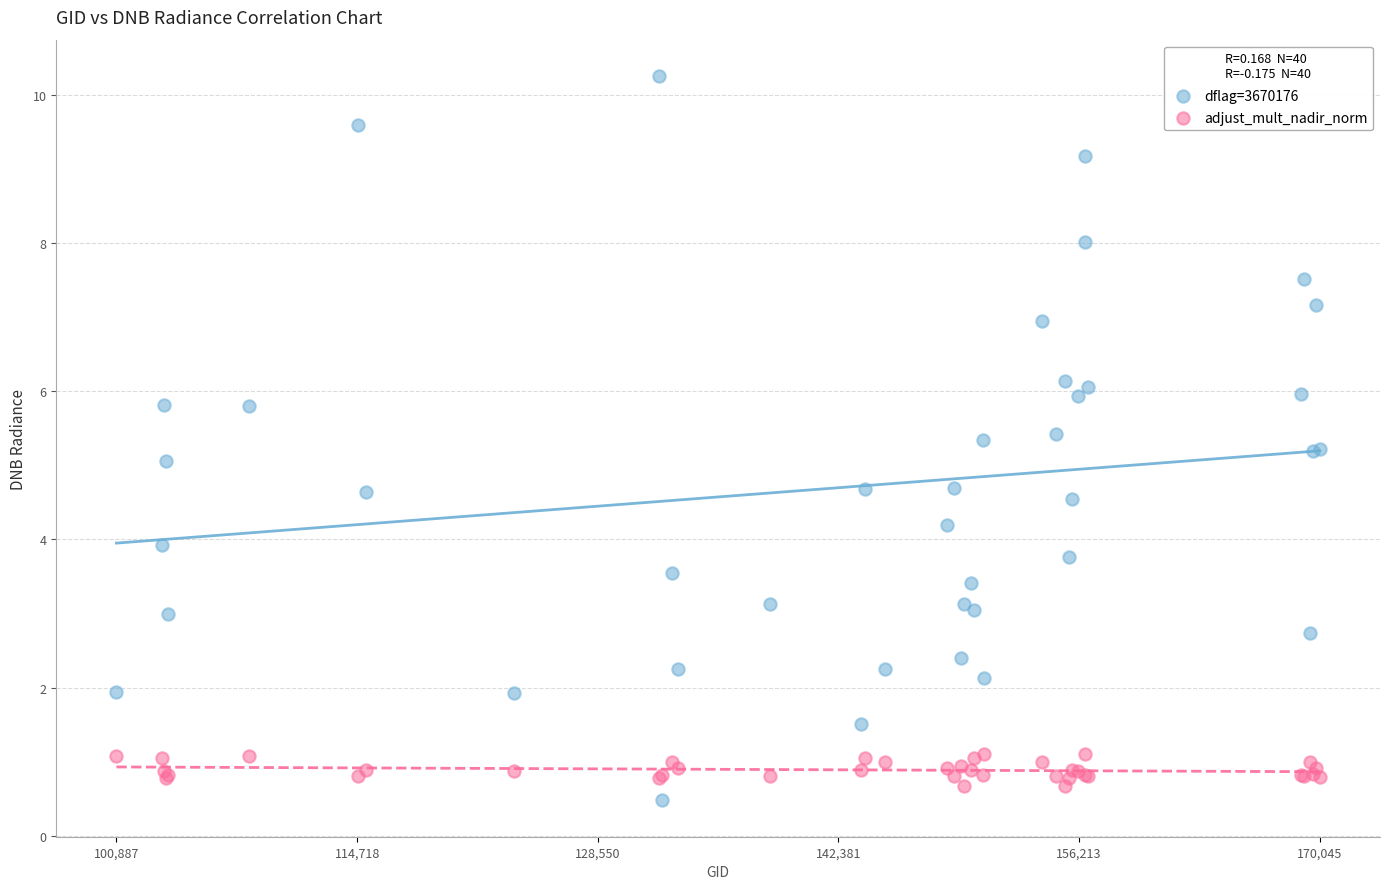

What is the X range (max minus min) for the scatter plot?

69158.0